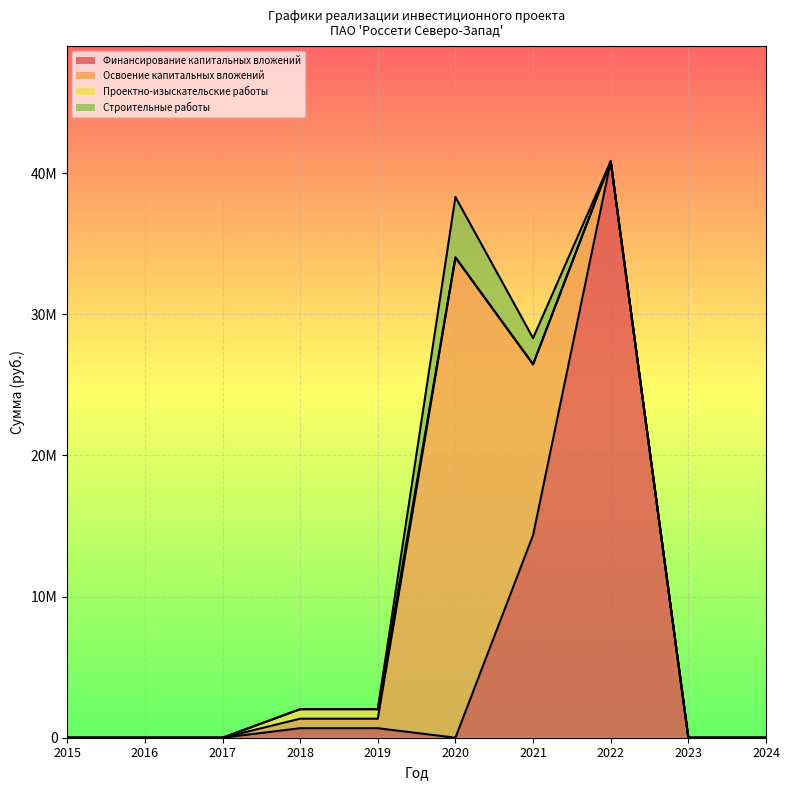

At 2020, list the series in order from smallest to largest.

Финансирование капитальных вложений, Проектно-изыскательские работы, Строительные работы, Освоение капитальных вложений